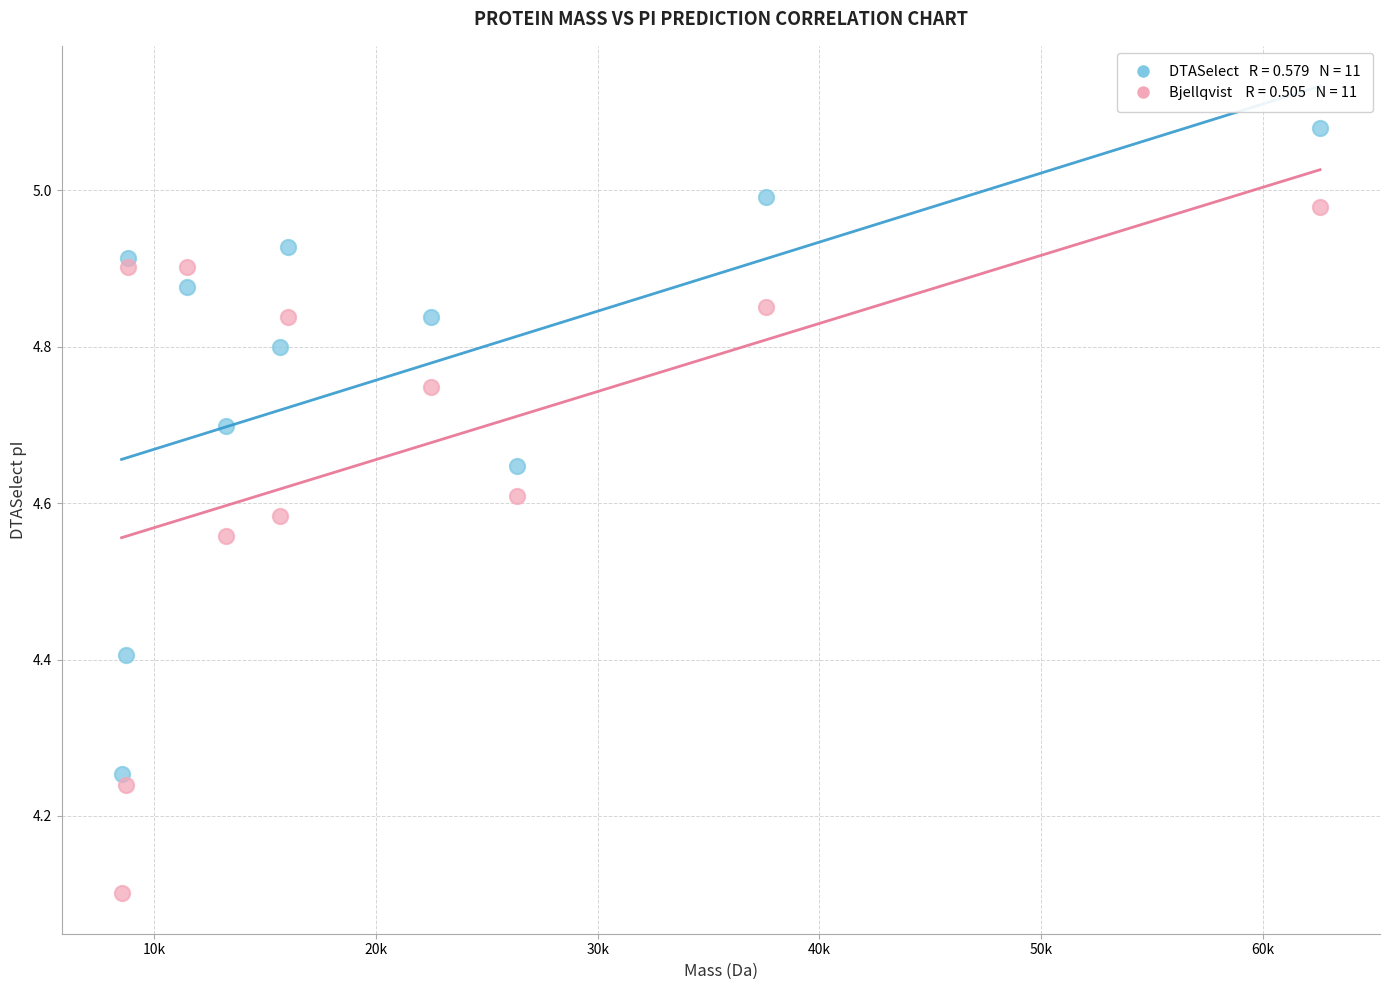

Across all data points, what is the range of Y values (max minus min)?

1.0